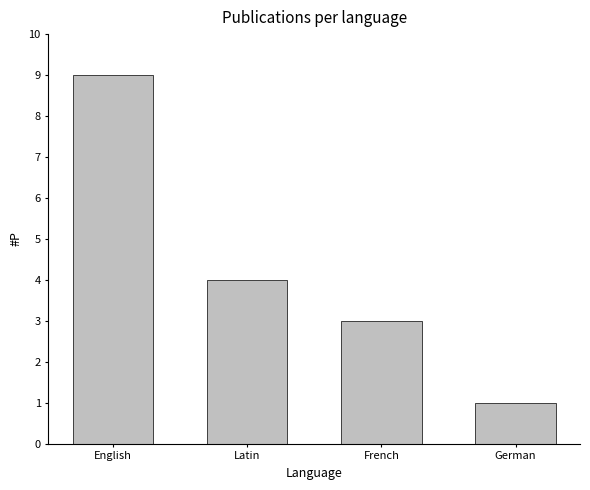

How many data points are less than 4?

2